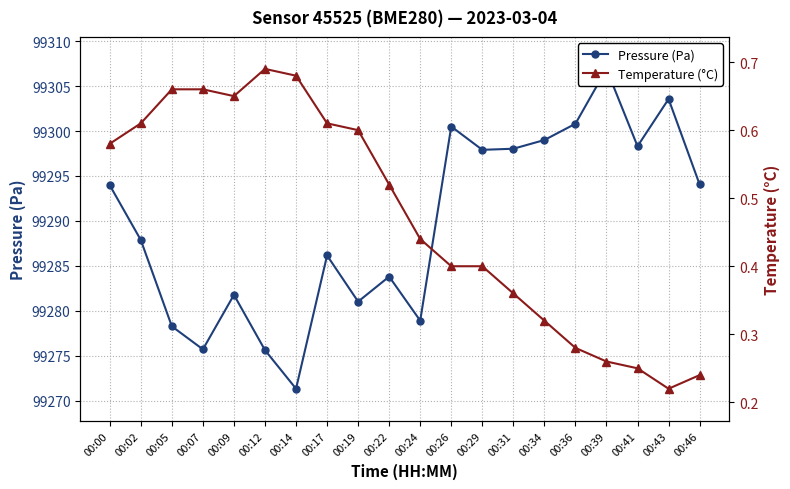

What is the sum of the Temperature (°C) values at 00:29 and 00:09?

1.1